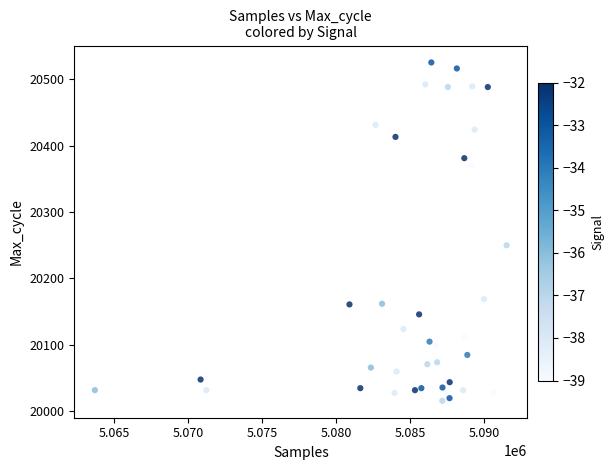

What Y value in the scatter plot is closest to 20270?

20250